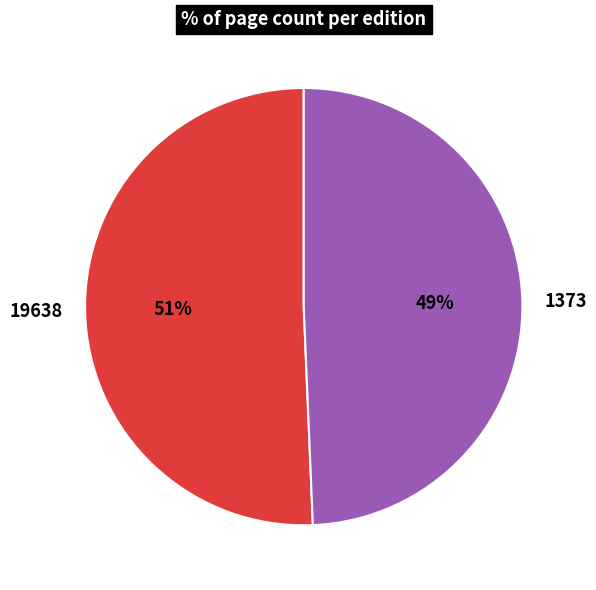

To the nearest percent, what is the average slice percentage?

50%